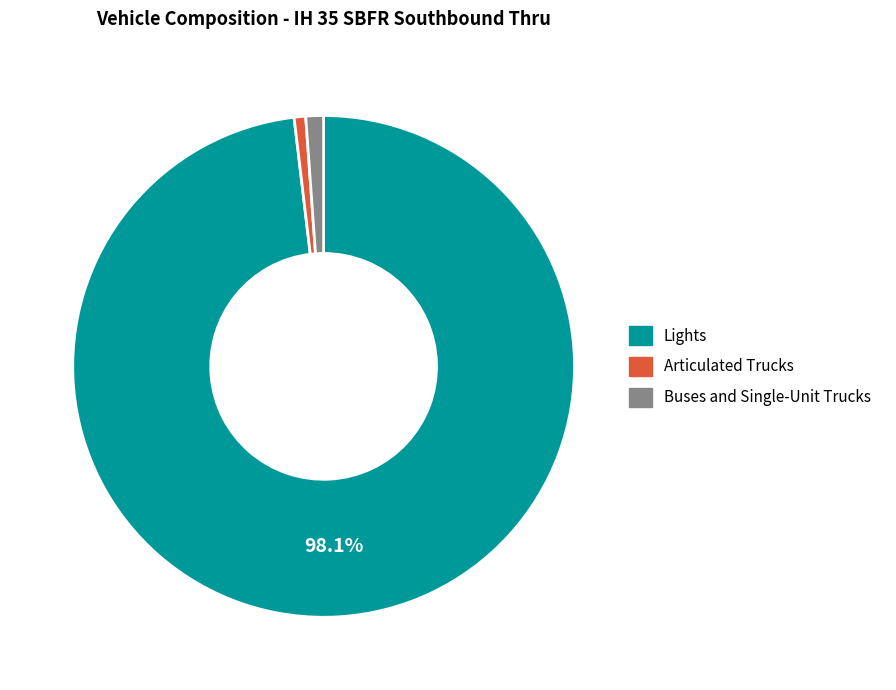

Which category has the biggest portion of the pie?

Lights